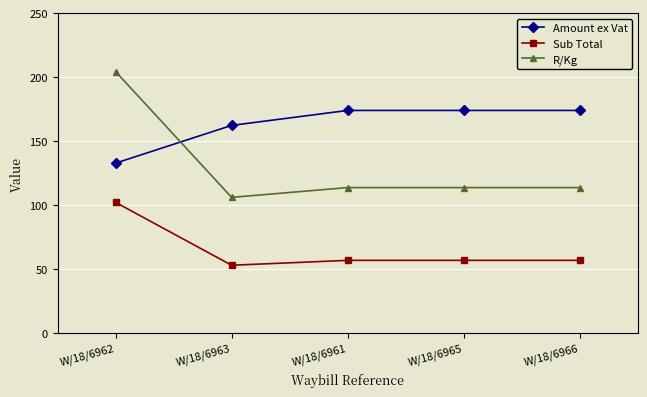

Where is the first local minimum for R/Kg?

W/18/6963